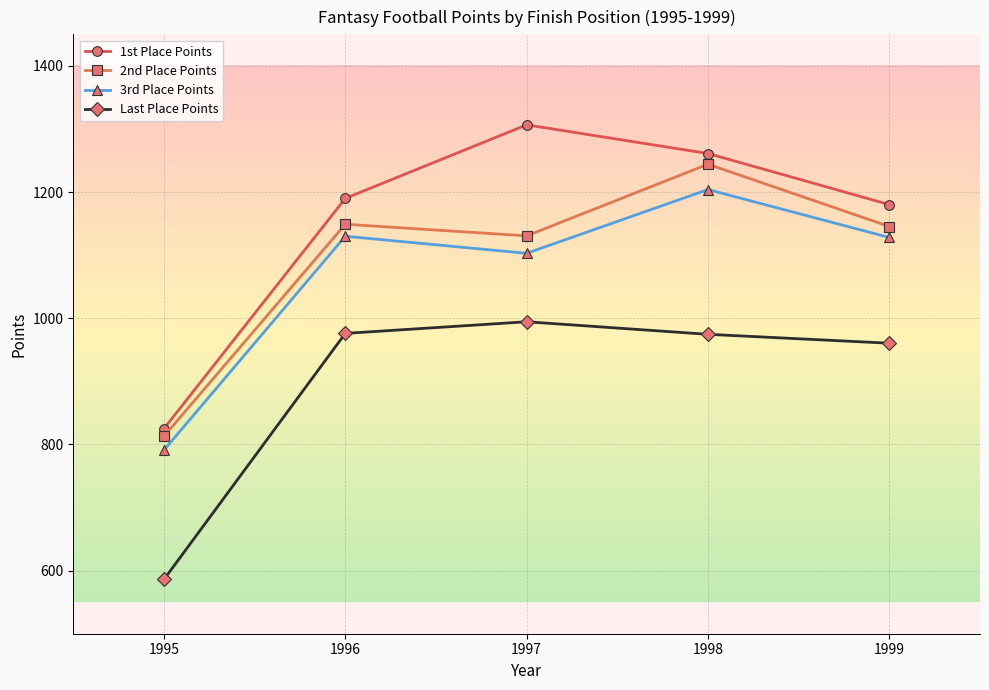

True or false: Last Place Points and 3rd Place Points intersect in this chart.

False